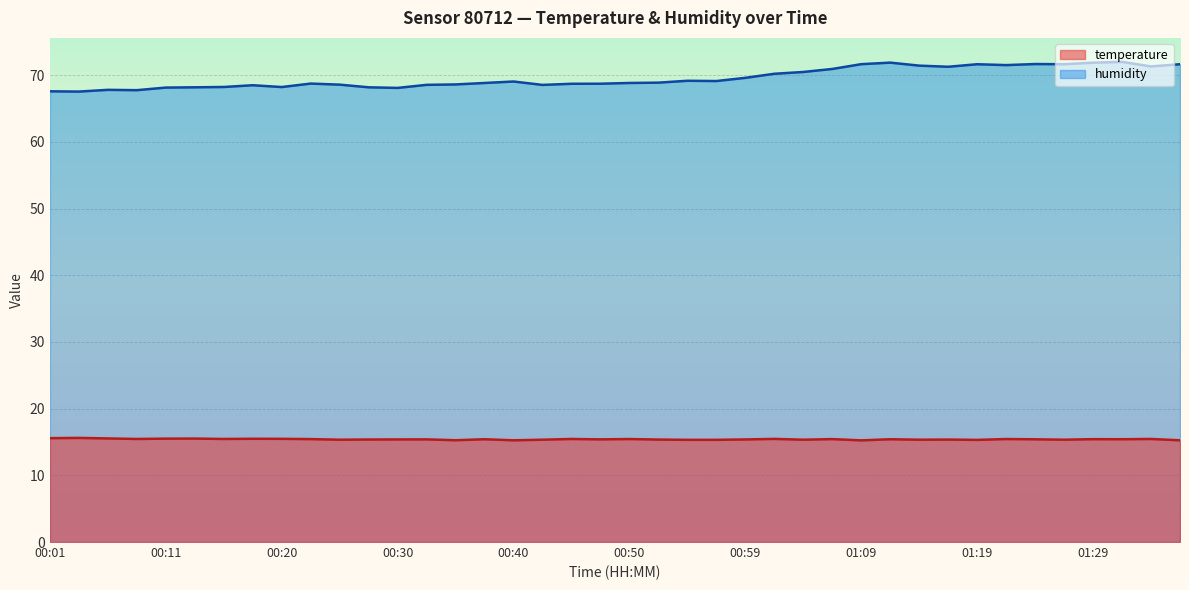

Reading left to right, what are all the values shown in this chart?

temperature: 15.6	15.6	15.5	15.4	15.5	15.5	15.4	15.5	15.5	15.4	15.3	15.4	15.4	15.4	15.3	15.4	15.2	15.3	15.4	15.4	15.4	15.4	15.3	15.3	15.4	15.5	15.3	15.4	15.2	15.4	15.3	15.4	15.3	15.4	15.4	15.3	15.4	15.4	15.4	15.2
humidity: 67.6	67.5	67.8	67.7	68.1	68.2	68.2	68.5	68.2	68.7	68.6	68.2	68.1	68.5	68.6	68.8	69.0	68.5	68.7	68.7	68.8	68.9	69.2	69.1	69.6	70.2	70.5	70.9	71.6	71.9	71.4	71.2	71.6	71.5	71.7	71.6	71.9	72.0	71.3	71.6